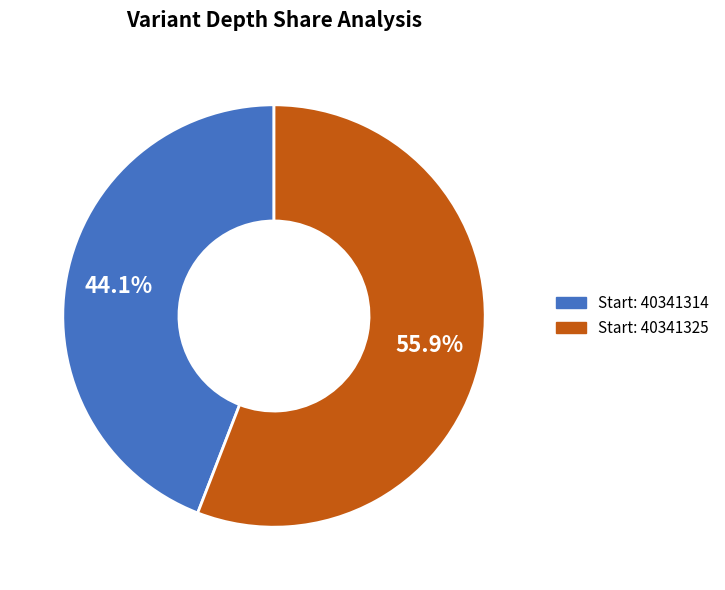

Is there a majority slice in this chart?

Yes